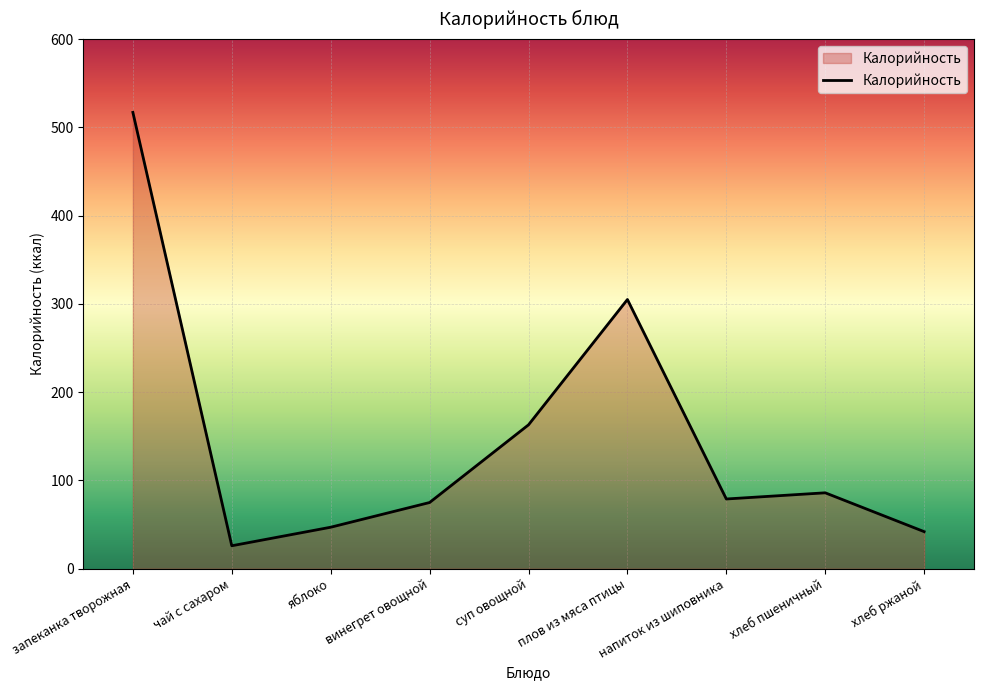

Reading left to right, extract all data points from this chart.

517	26	47	75	163	305	79	86	42